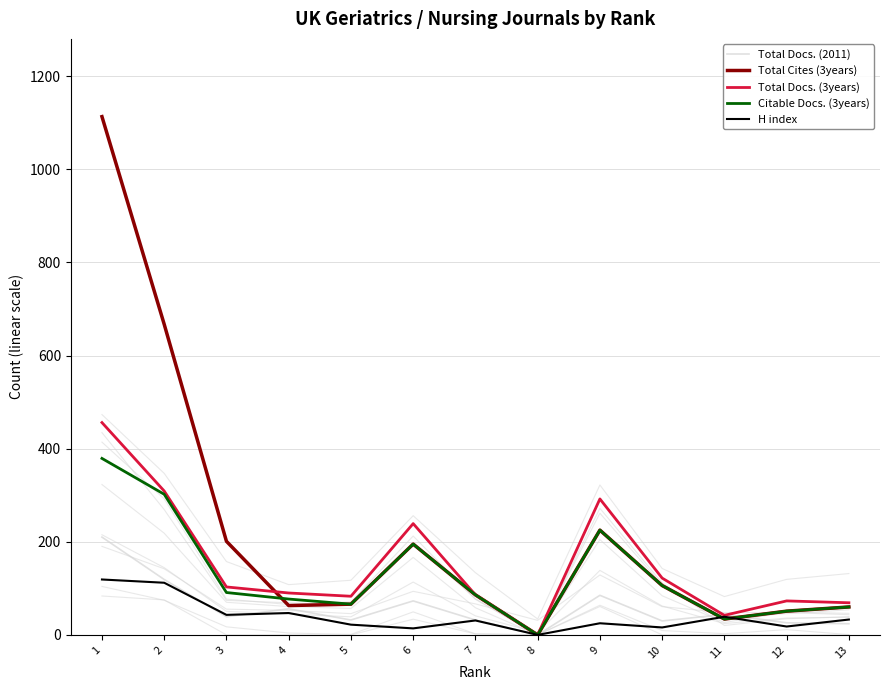

Which series ends up on top after the final intersection of Citable Docs. (3years) and Total Cites (3years)?

Citable Docs. (3years)